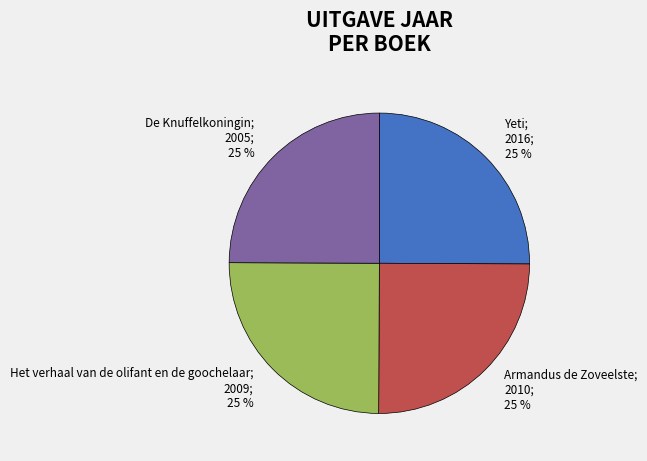

To the nearest percent, what portion does De Knuffelkoningin represent?

25%